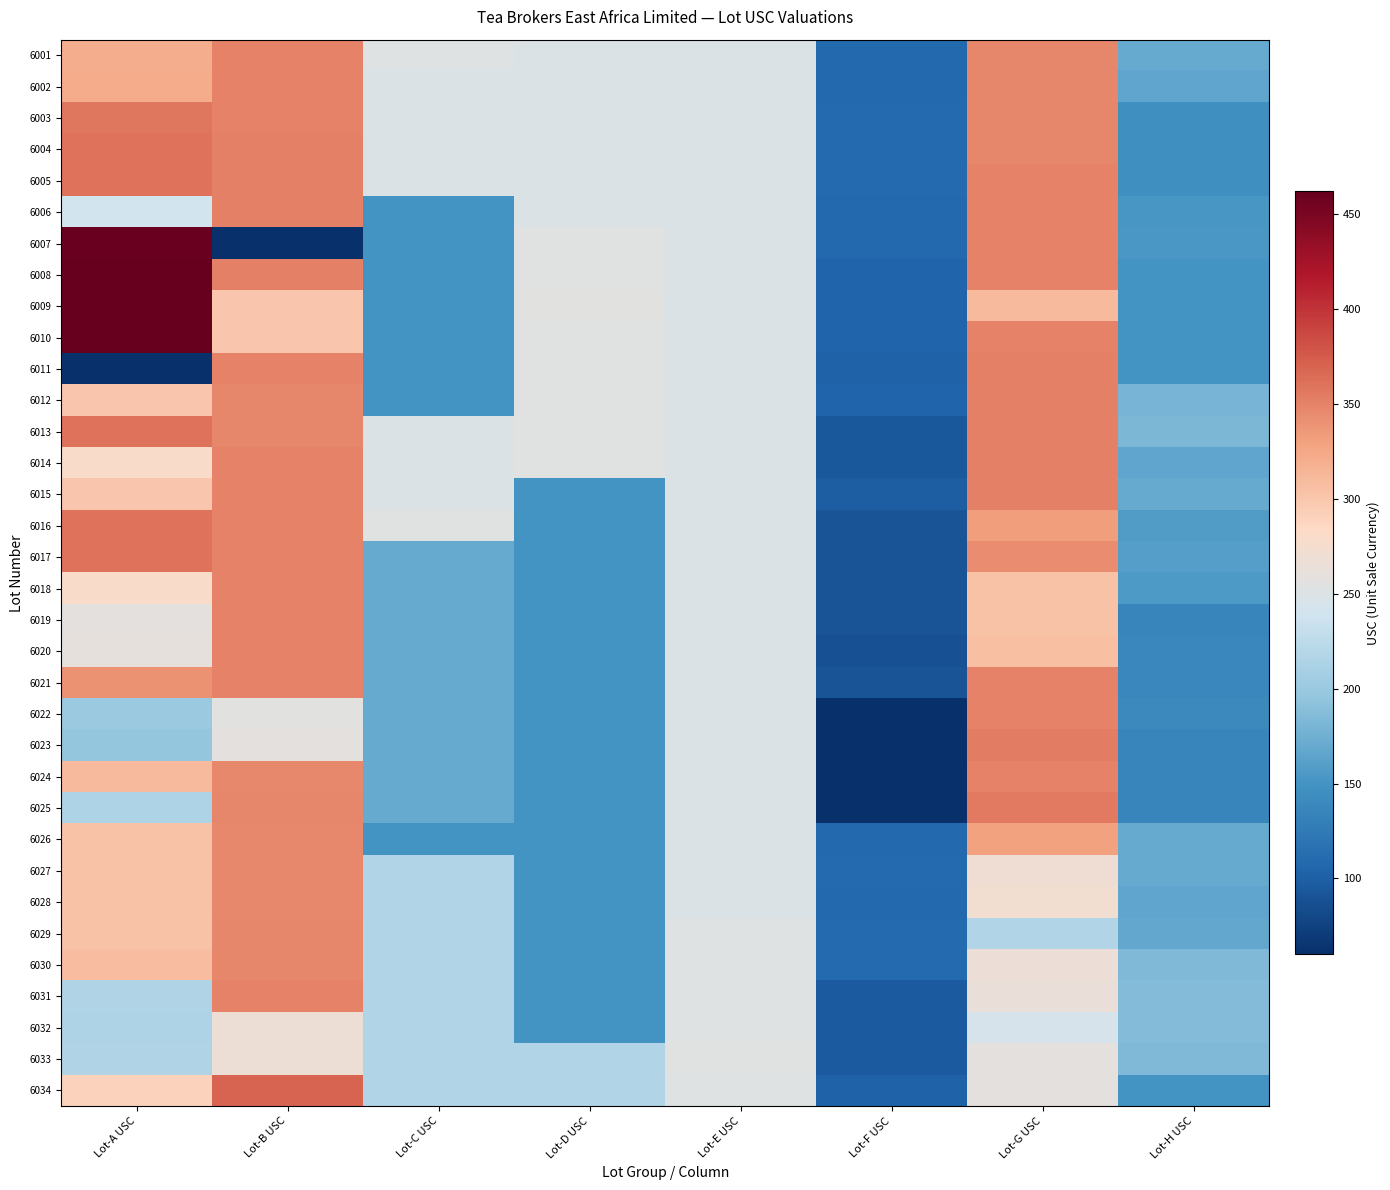

Rank the categories by 6028 value from lowest to highest.

Lot-F USC, Lot-D USC, Lot-H USC, Lot-C USC, Lot-E USC, Lot-G USC, Lot-A USC, Lot-B USC